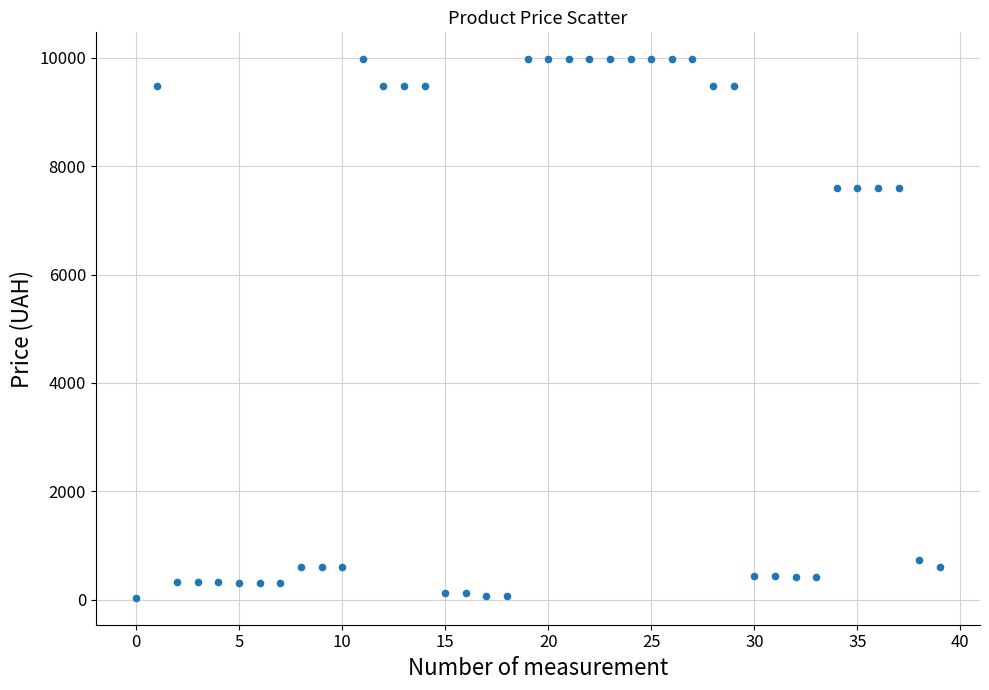

What is the range of Y values (max minus min)?

9942.9